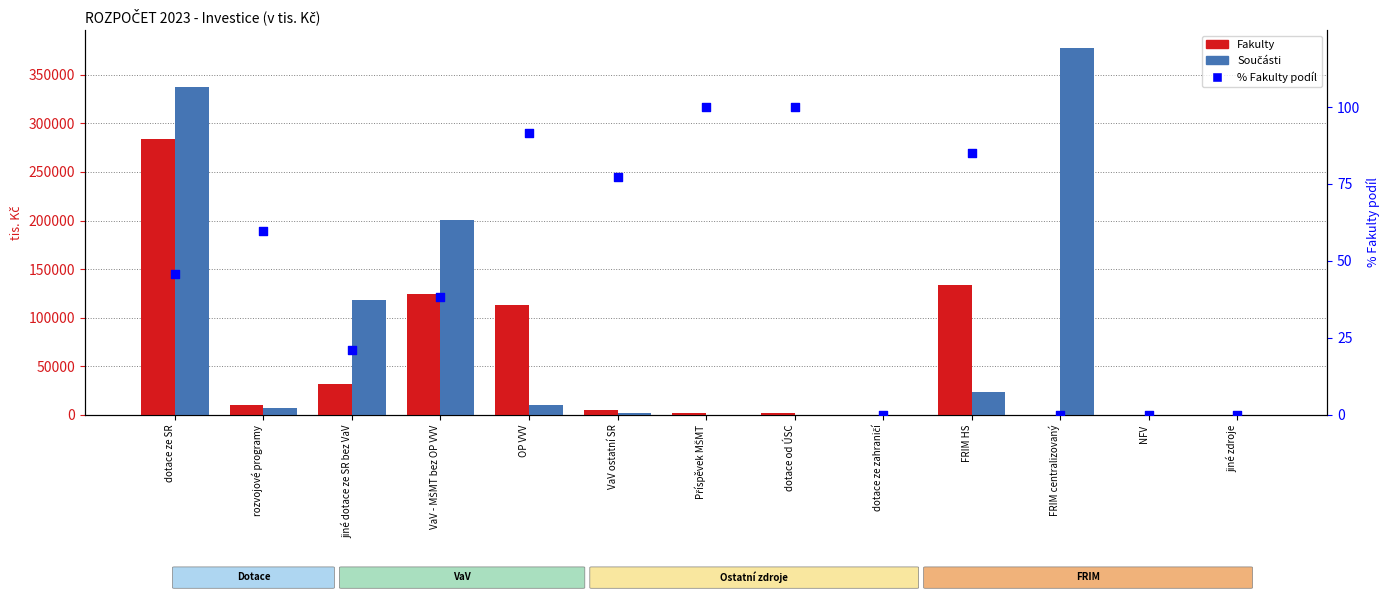

At how many categories does at least one series exceed 286860?

2